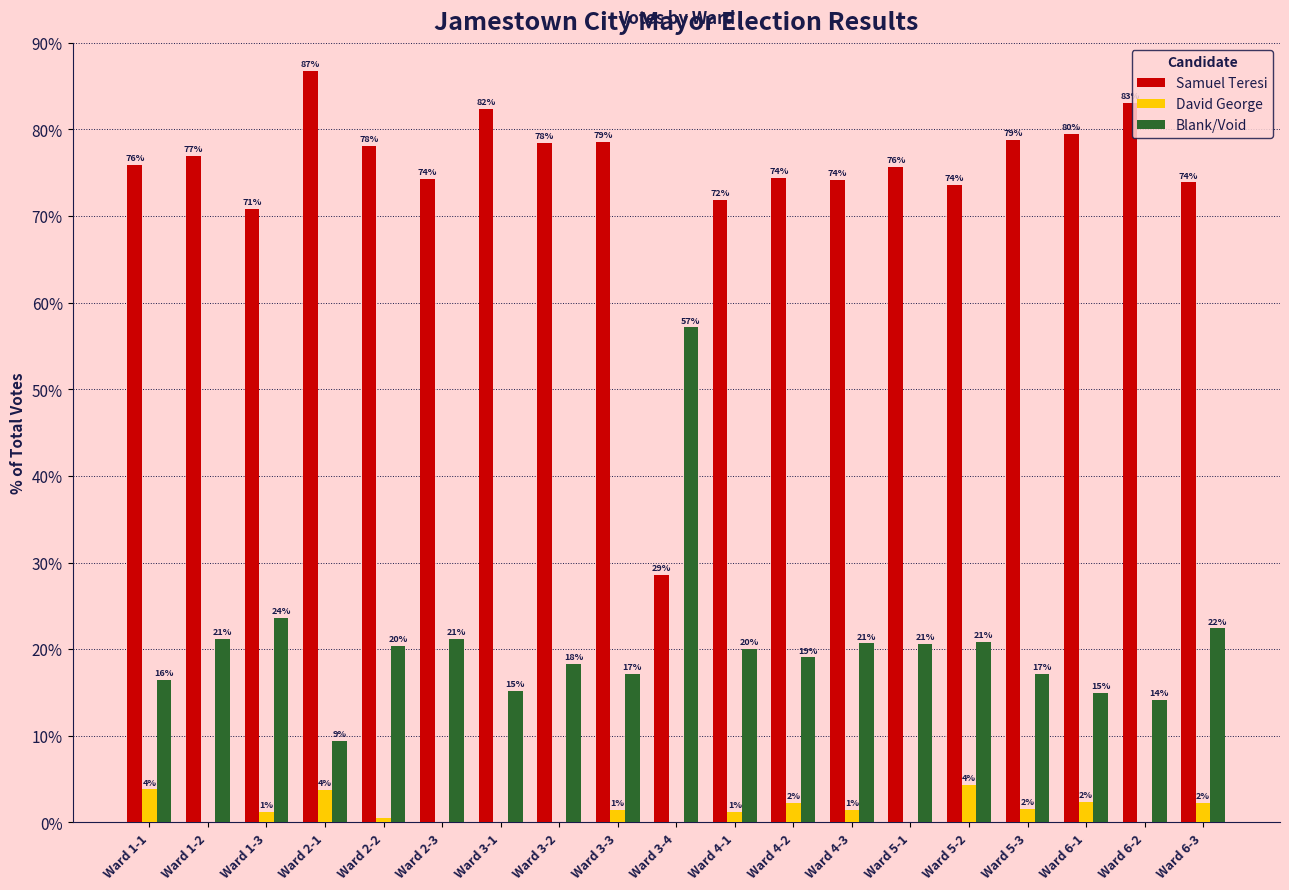

Between Ward 1-2 and Ward 5-2, which series saw the biggest shift?

David George